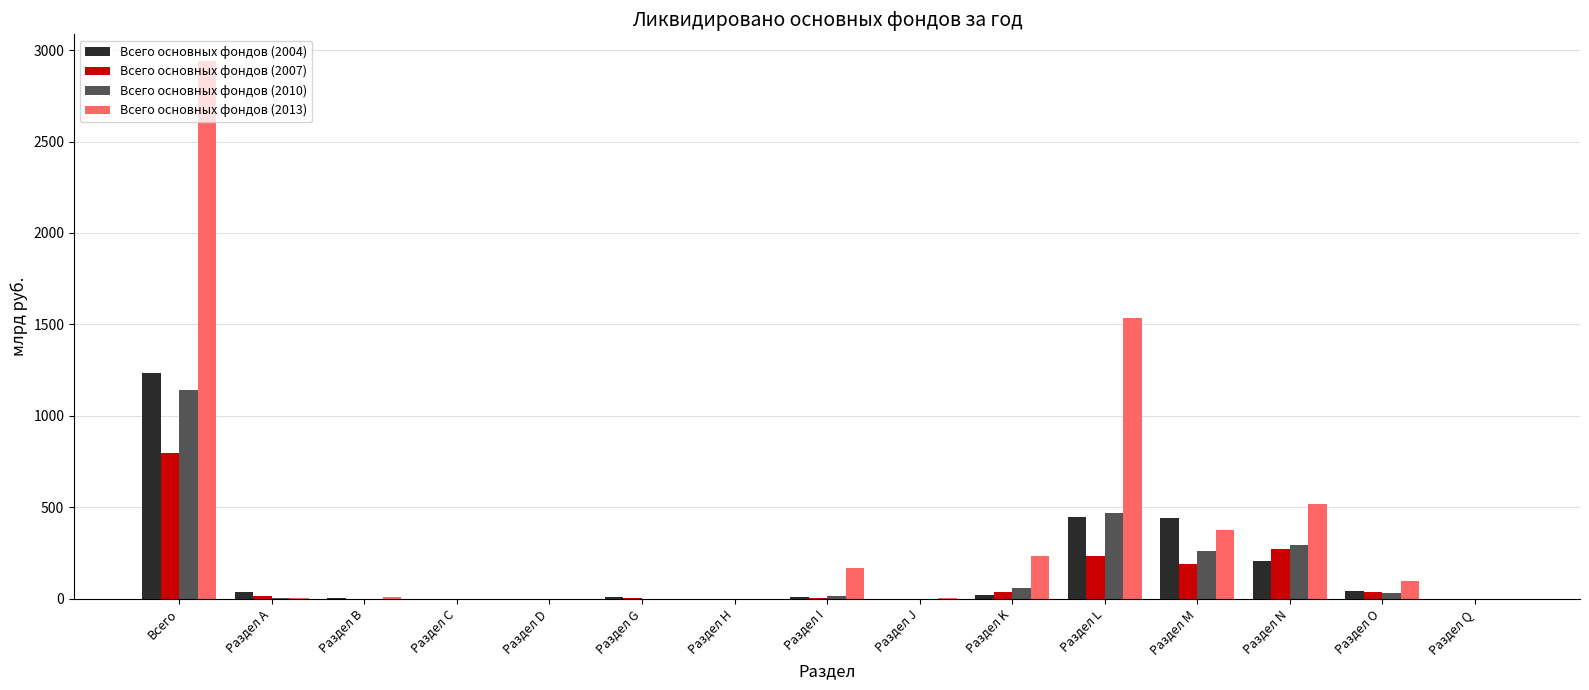

At which category is the sum across all series the highest?

Всего